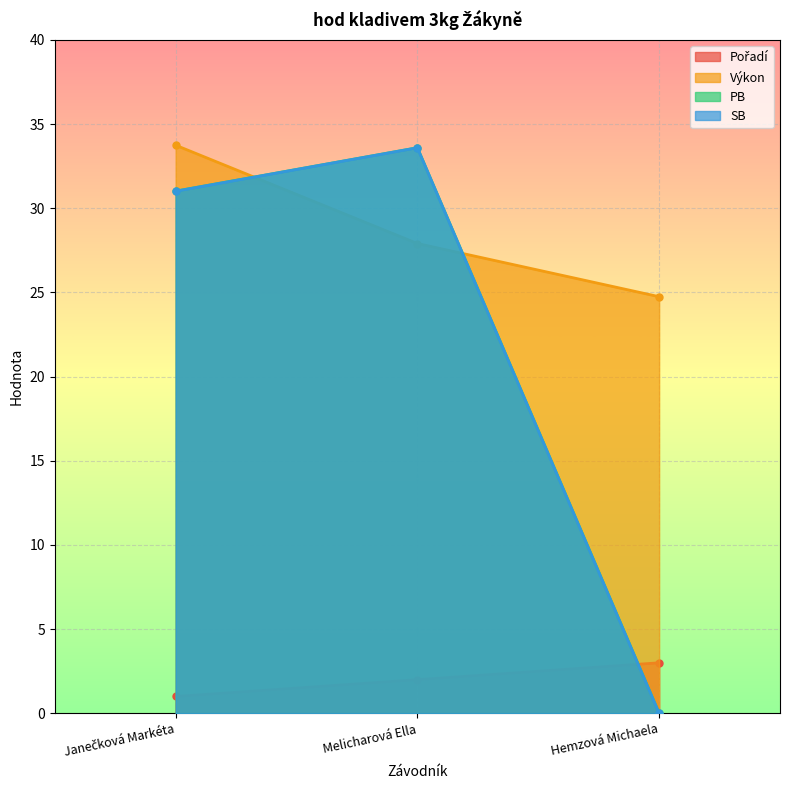

Which category has the highest value in the Pořadí series?

Hemzová Michaela